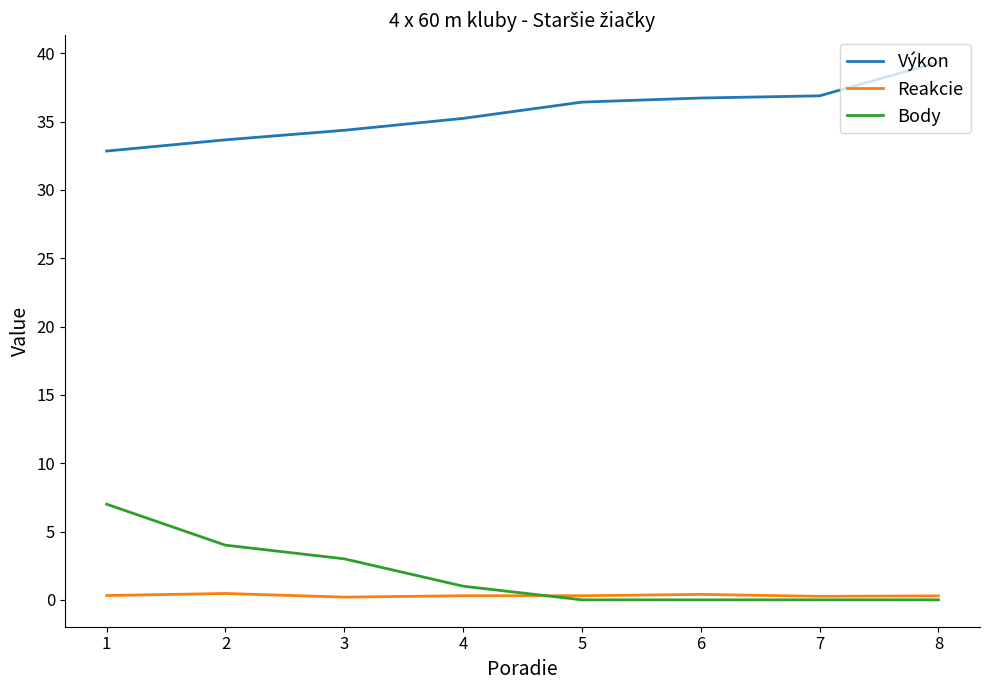

Rank the series at 2 from highest to lowest value.

Výkon, Body, Reakcie